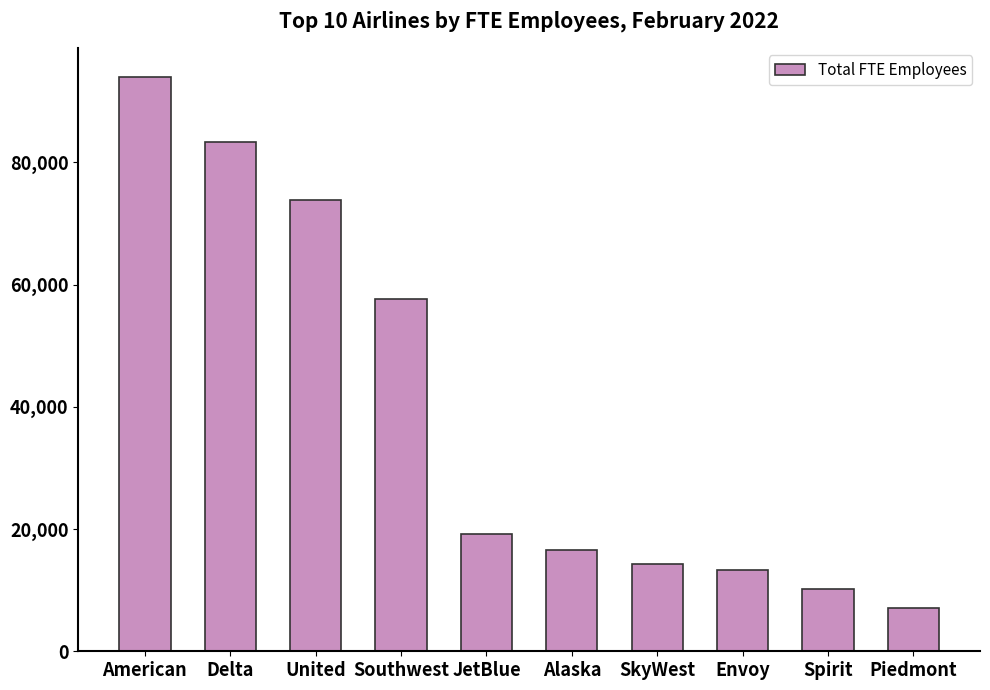

Rank the categories by value from highest to lowest.

American, Delta, United, Southwest, JetBlue, Alaska, SkyWest, Envoy, Spirit, Piedmont